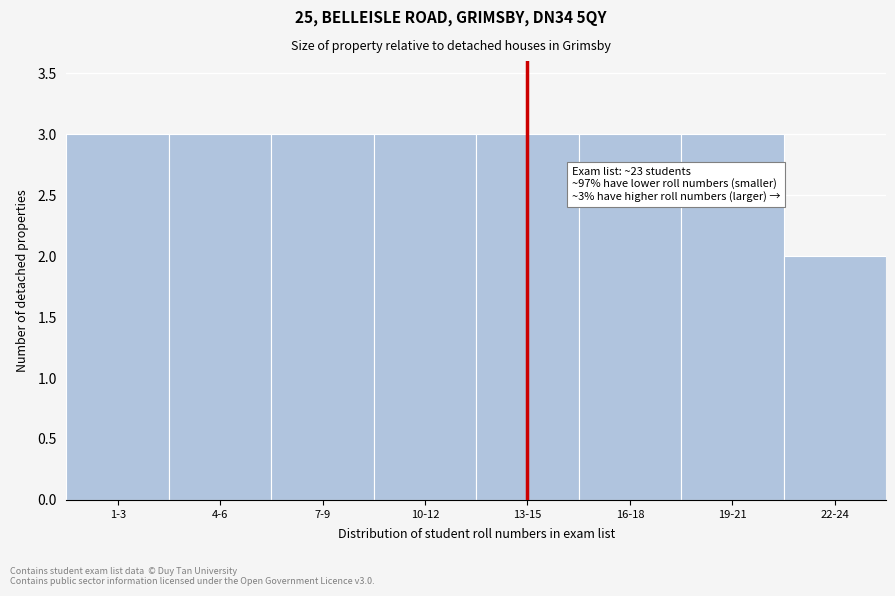

Reading left to right, extract all data points from this chart.

1-3=3	4-6=3	7-9=3	10-12=3	13-15=3	16-18=3	19-21=3	22-24=2